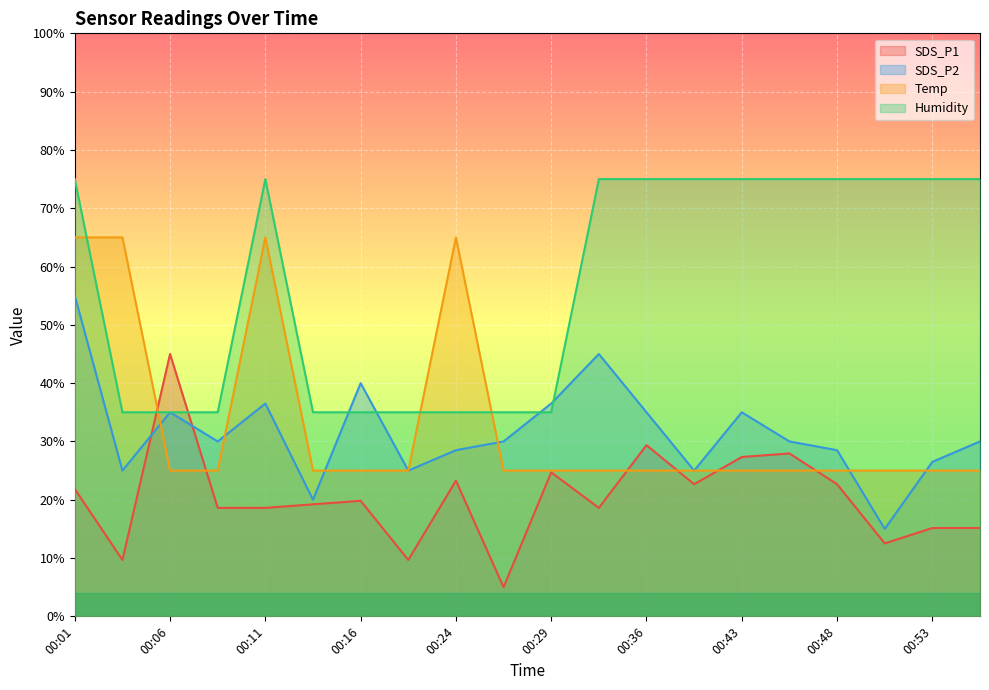

Where is the first local minimum for SDS_P2?

00:04